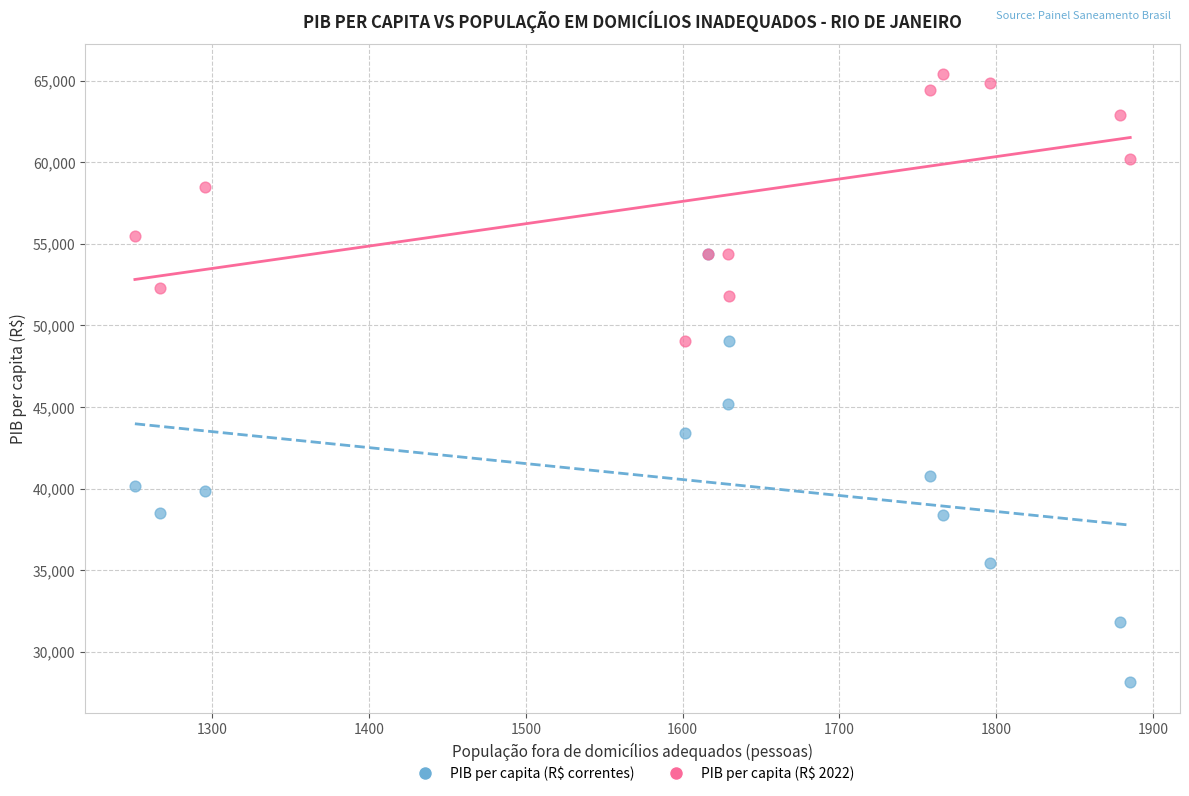

Which series contains the highest Y value?

PIB per capita (R$ 2022)